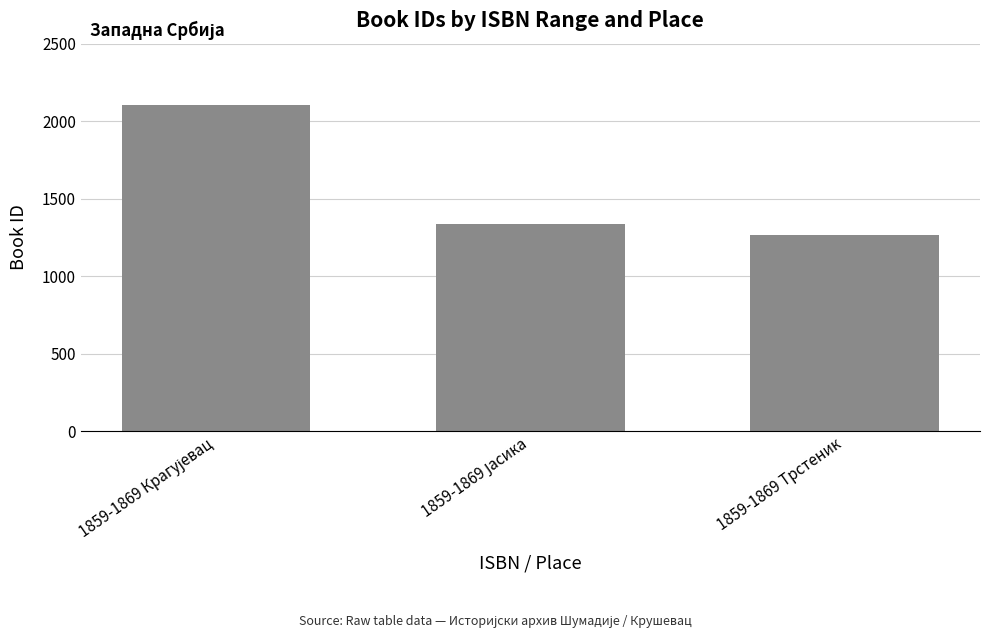

What is the value of the 1st bar from the left?

2103